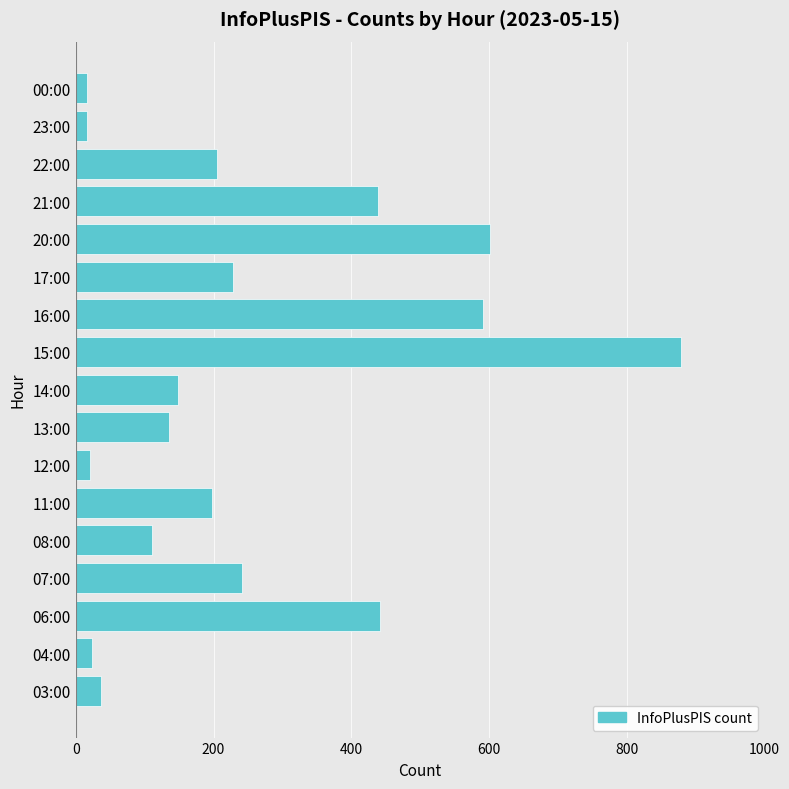

What is the smallest value displayed?

17